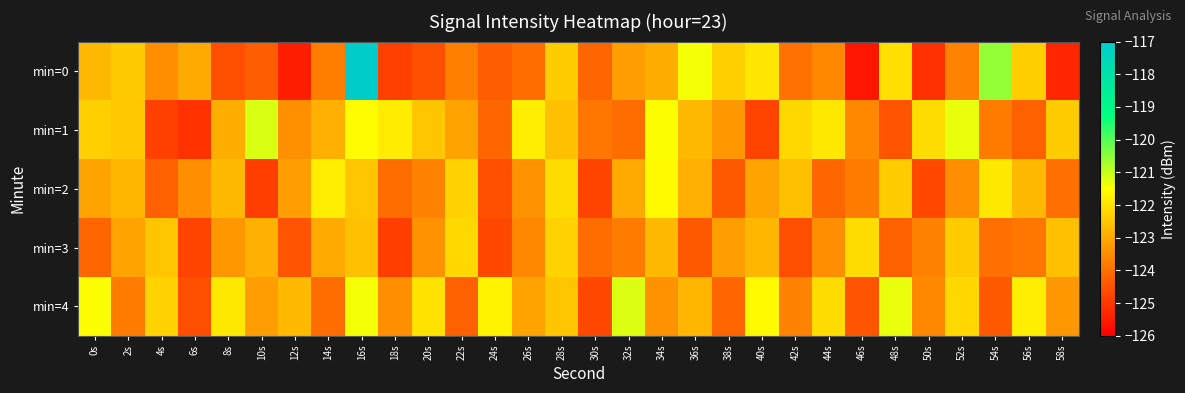

Count the number of data series in this chart.

5